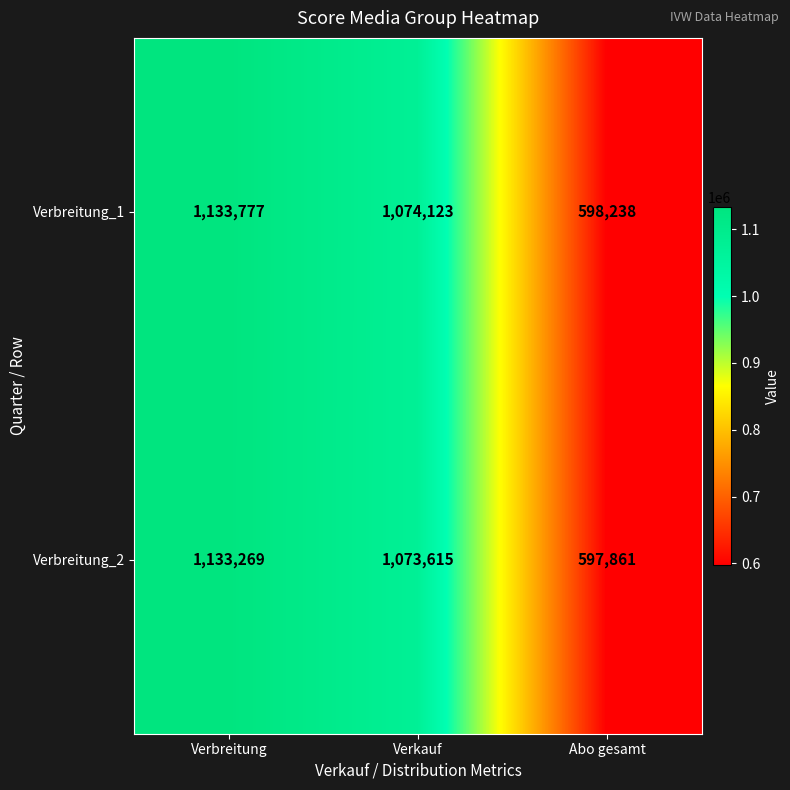

How many categories are shown in the chart?

3